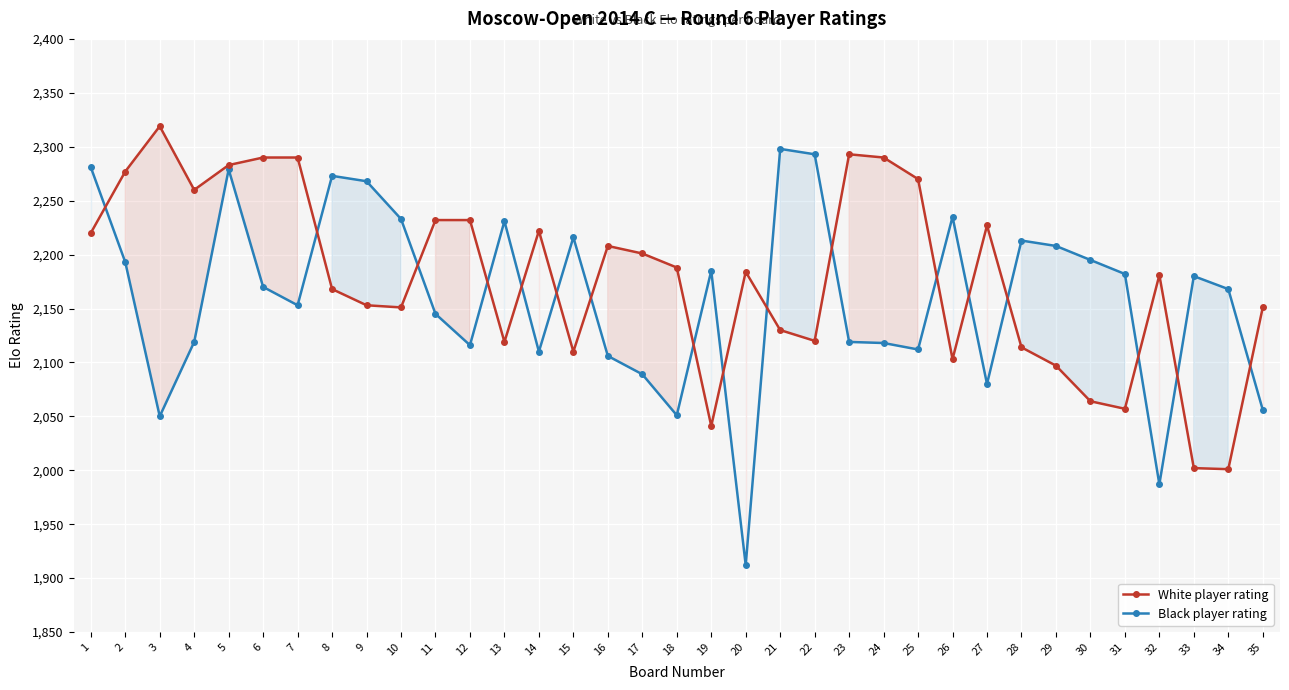

Read the White player rating value at 18.

2188